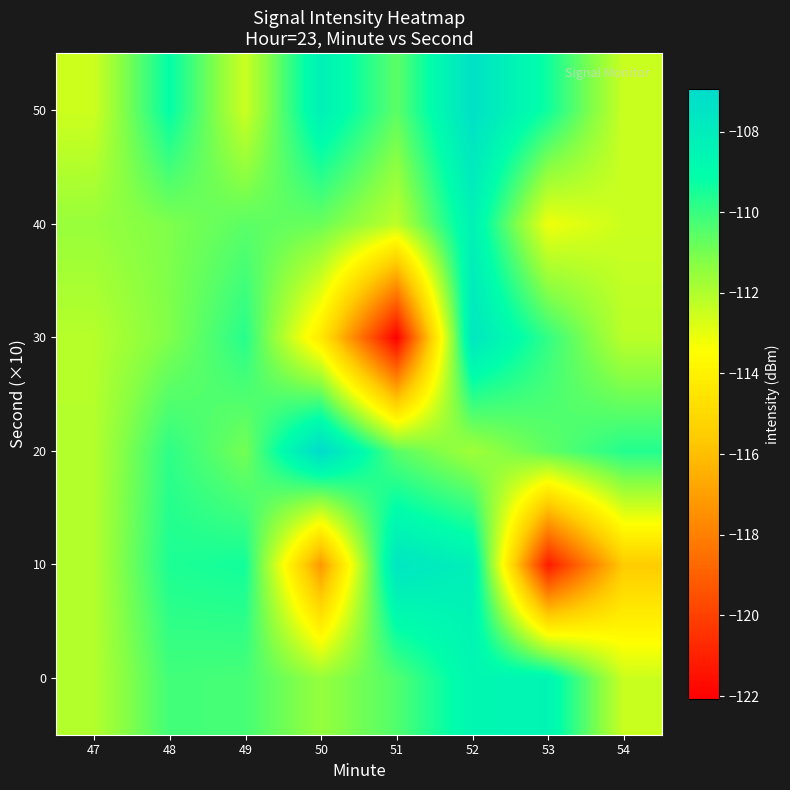

Reading left to right, transcribe all the data shown in this chart.

0: 47=-112.1	48=-110.2	49=-110.2	50=-111.5	51=-110.4	52=-108.6	53=-108.5	54=-112.5
10: 47=-112.1	48=-109.6	49=-109.4	50=-117.2	51=-107.6	52=-108.2	53=-121.2	54=-115.6
20: 47=-112.1	48=-109.9	49=-111.0	50=-106.9	51=-110.5	52=-111.7	53=-110.6	54=-109.7
30: 47=-112.1	48=-111.1	49=-109.7	50=-114.3	51=-122.1	52=-107.7	53=-109.9	54=-112.2
40: 47=-111.6	48=-111.1	49=-110.6	50=-110.8	51=-112.2	52=-108.3	53=-113.1	54=-112.5
50: 47=-112.5	48=-109.1	49=-112.5	50=-108.3	51=-110.6	52=-107.3	53=-109.4	54=-112.5